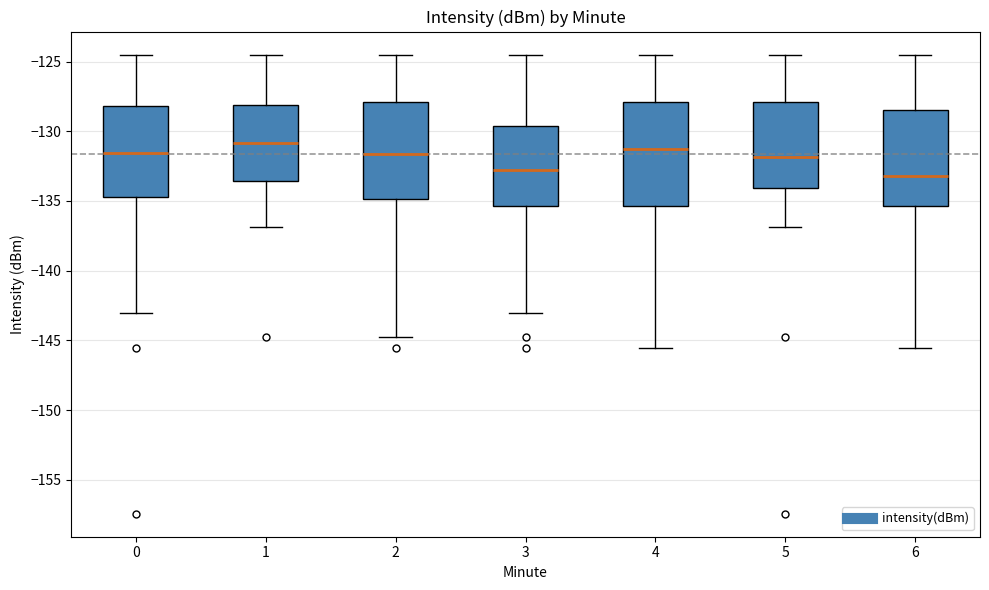

Reading left to right, read every box against the y-axis: the position of its median line, the range the box covers, and the ends of its whiskers. The values are not printed on the chart, so give them approximately, as read against the axis.

0: median -131.5, box -134.5 to -128.0, whiskers -143.0 to -124.5
1: median -131.0, box -133.5 to -128.0, whiskers -137.0 to -124.5
2: median -131.5, box -135.0 to -128.0, whiskers -145.0 to -124.5
3: median -133.0, box -135.5 to -129.5, whiskers -143.0 to -124.5
4: median -131.5, box -135.5 to -128.0, whiskers -145.5 to -124.5
5: median -132.0, box -134.0 to -128.0, whiskers -137.0 to -124.5
6: median -133.0, box -135.5 to -128.5, whiskers -145.5 to -124.5